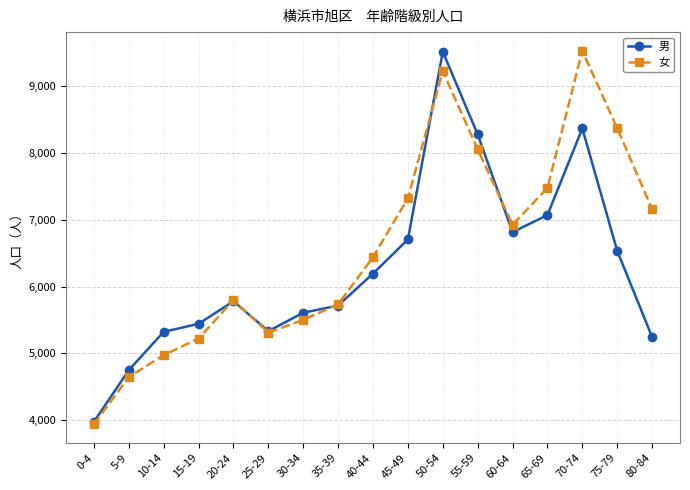

After their last crossing, which series has the higher values: 女 or 男?

女